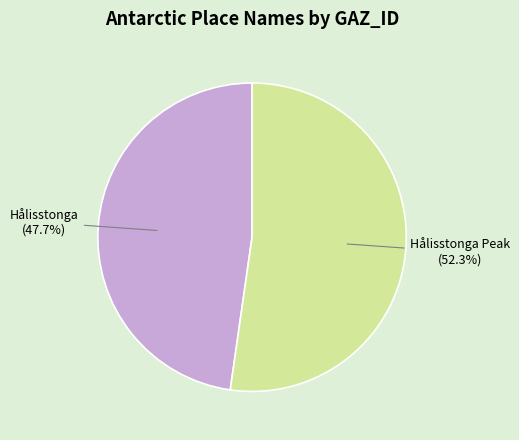

To the nearest percent, what is the average slice percentage?

50%